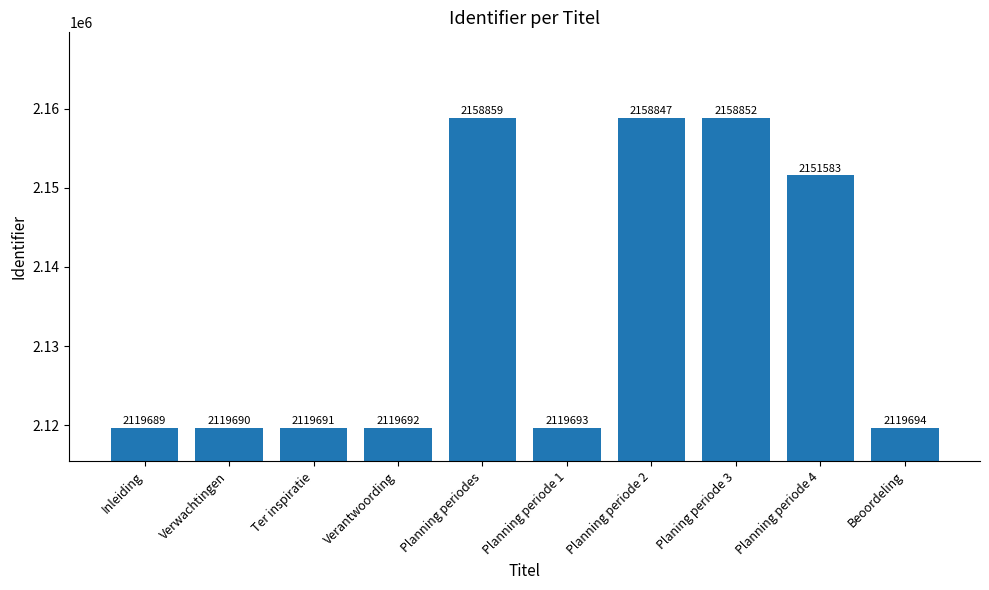

What is the value of the 8th bar from the left?

2158852